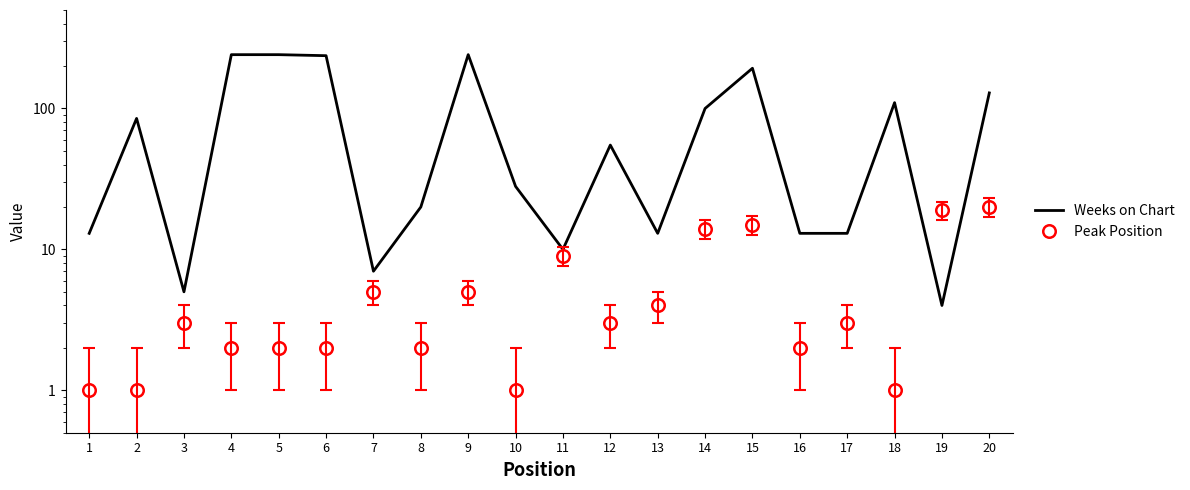

List the labels in order of Weeks on Chart value, largest first.

4, 5, 9, 6, 15, 20, 18, 14, 2, 12, 10, 8, 1, 13, 16, 17, 11, 7, 3, 19